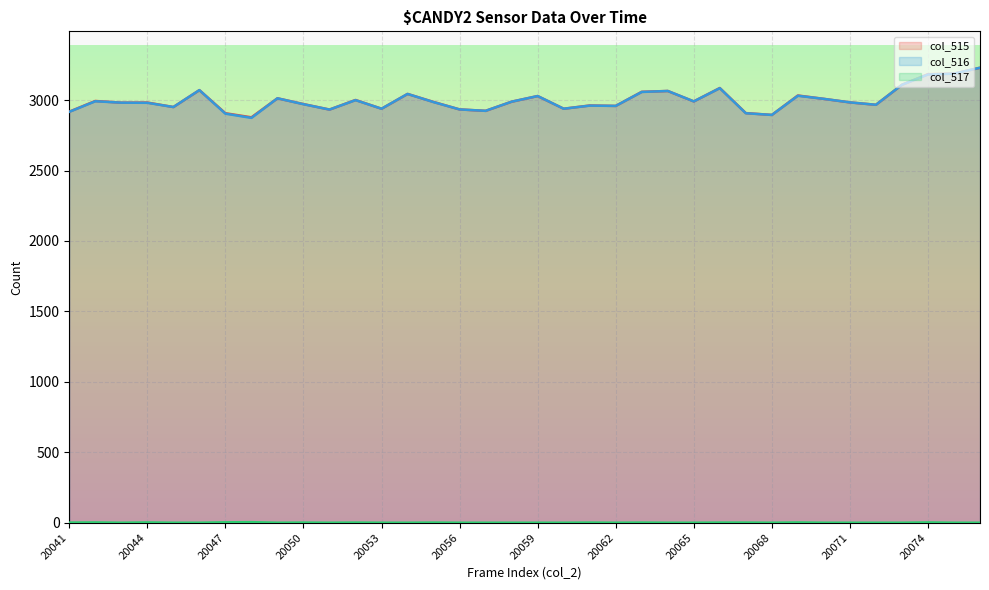

Where does the col_515 series first go above 2987?

20042